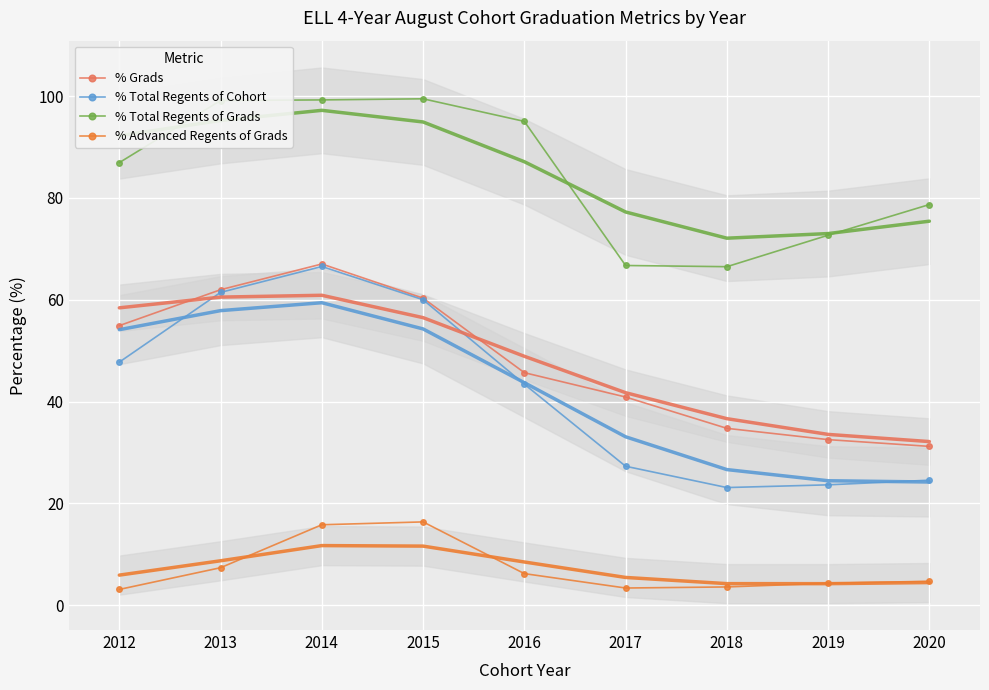

Which category has the highest value across all series?

2015